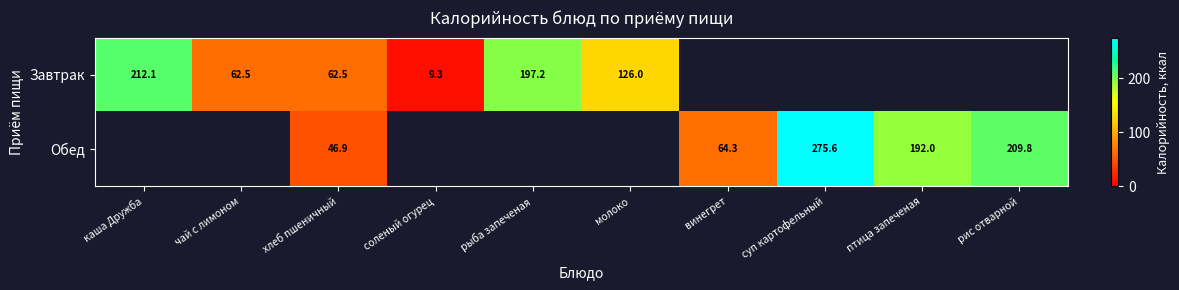

Is the value of Завтрак at рыба запеченая greater than the value of Обед at суп картофельный?

No